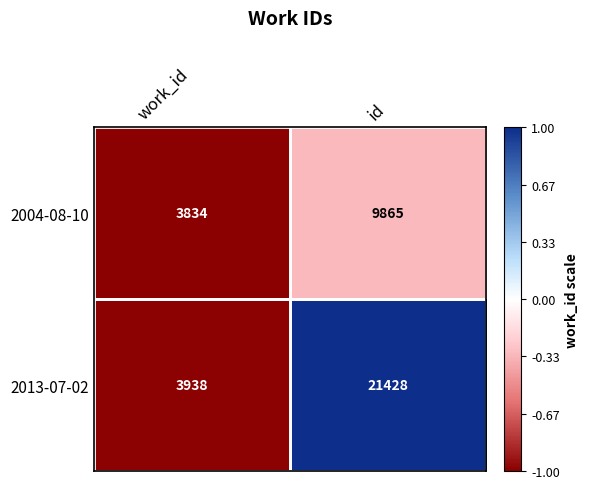

List the series in order of their peak value, lowest first.

2004-08-10, 2013-07-02